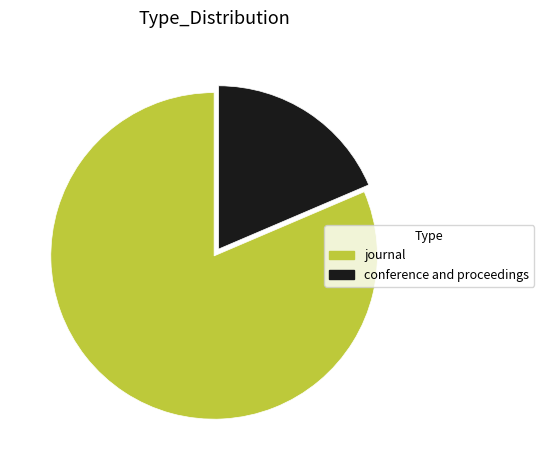

True or false: journal accounts for 96% of the total.

False